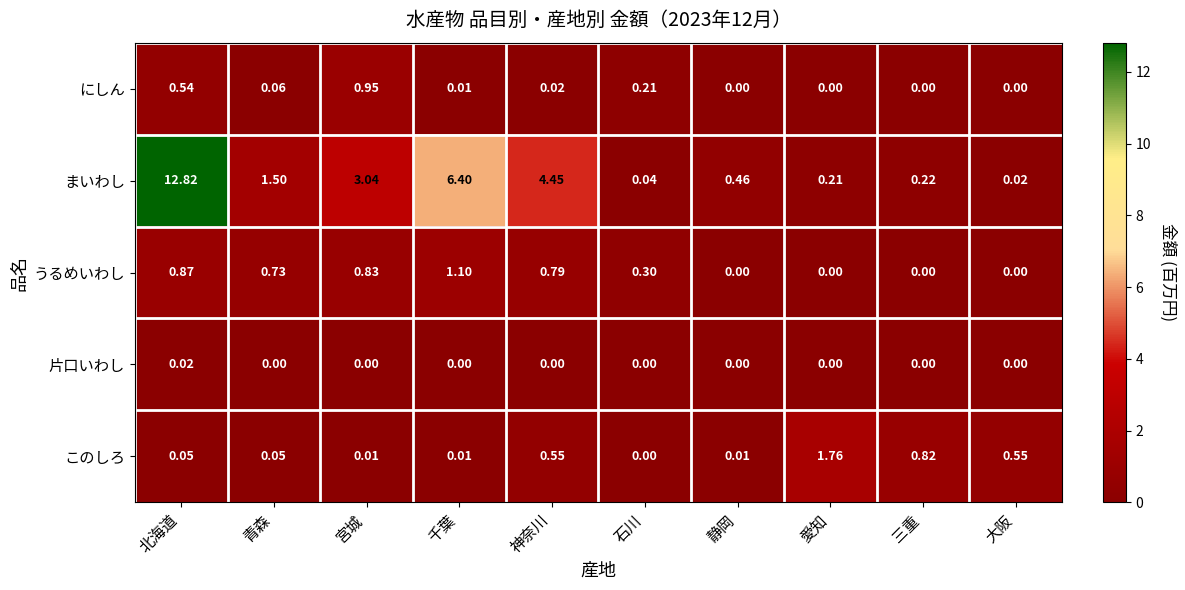

Which series has the largest total across all categories?

まいわし